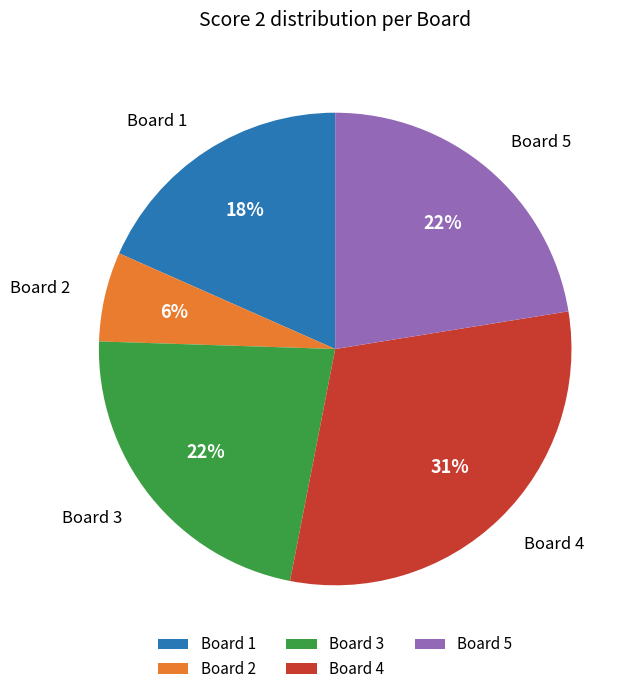

What is the smallest slice in the pie chart?

Board 2